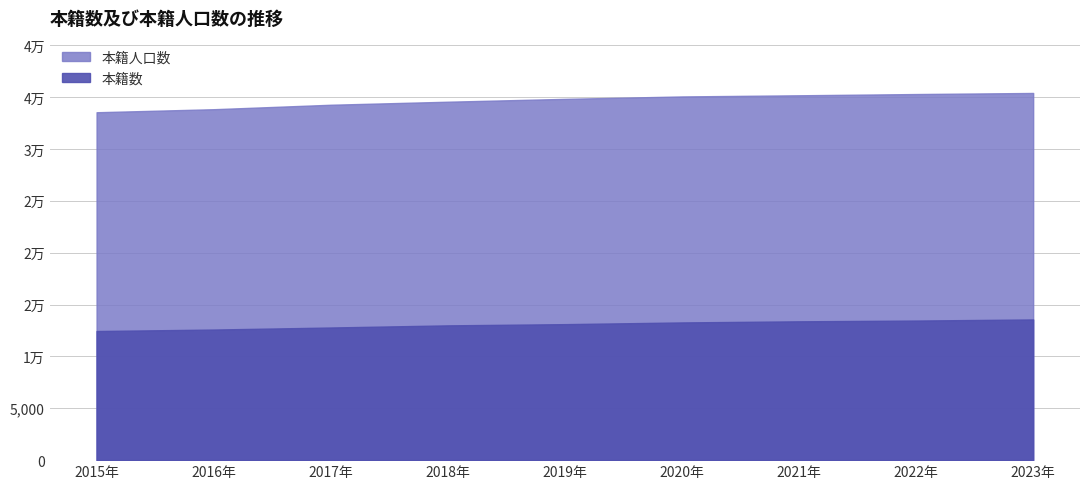

Between 2018-03-31 and 2023-03-31, which series saw the biggest shift?

本籍人口数